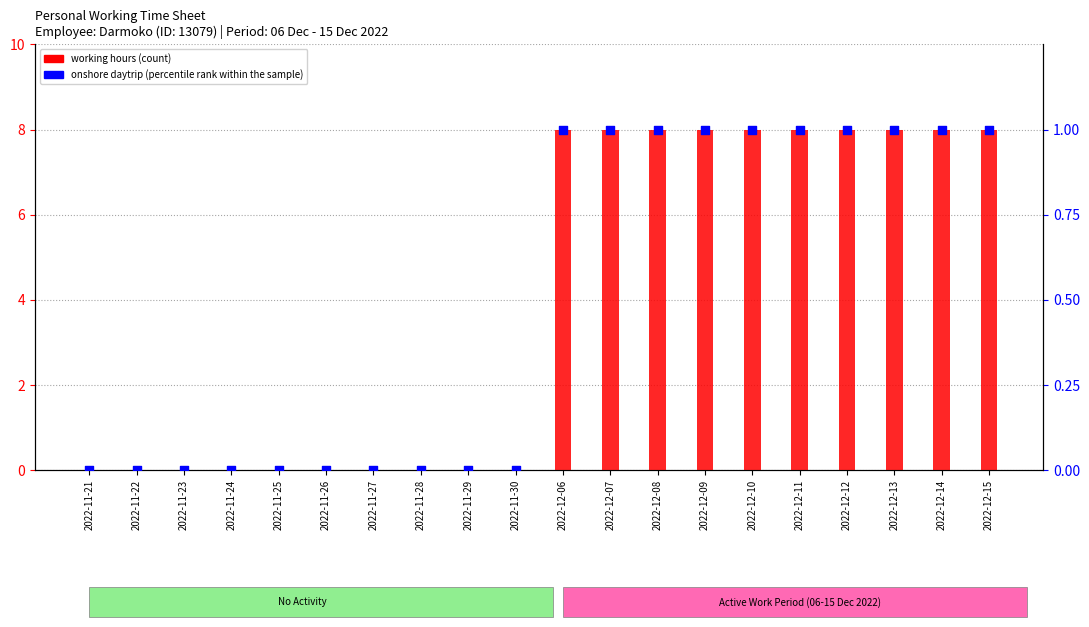

What are all the series names shown in the legend?

working hours (count), onshore daytrip (percentile rank within the sample)